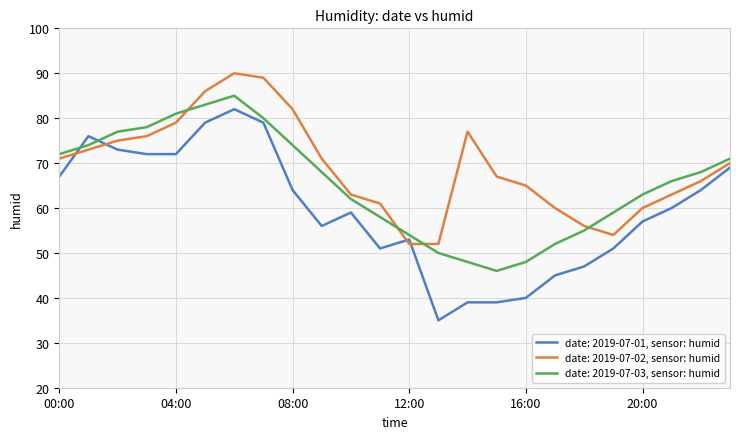

True or false: date: 2019-07-03, sensor: humid and date: 2019-07-01, sensor: humid intersect in this chart.

True